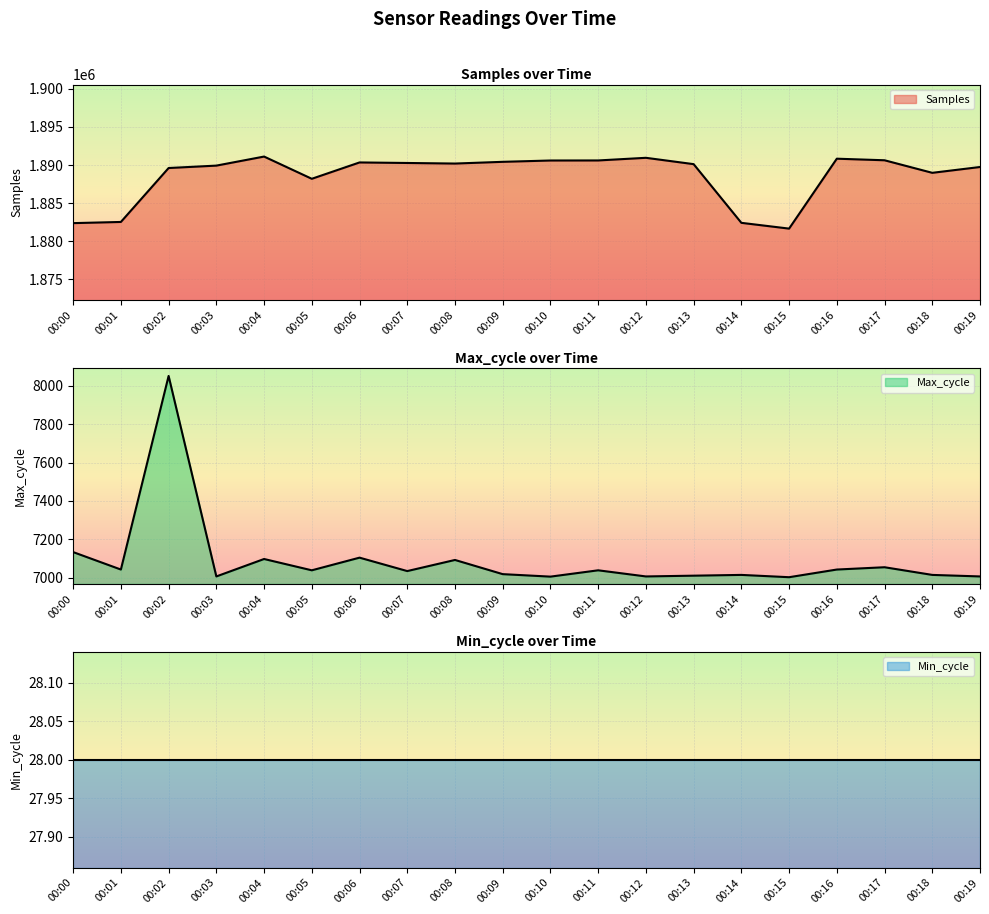

Which has a higher value, 00:19 or 00:10?

00:10